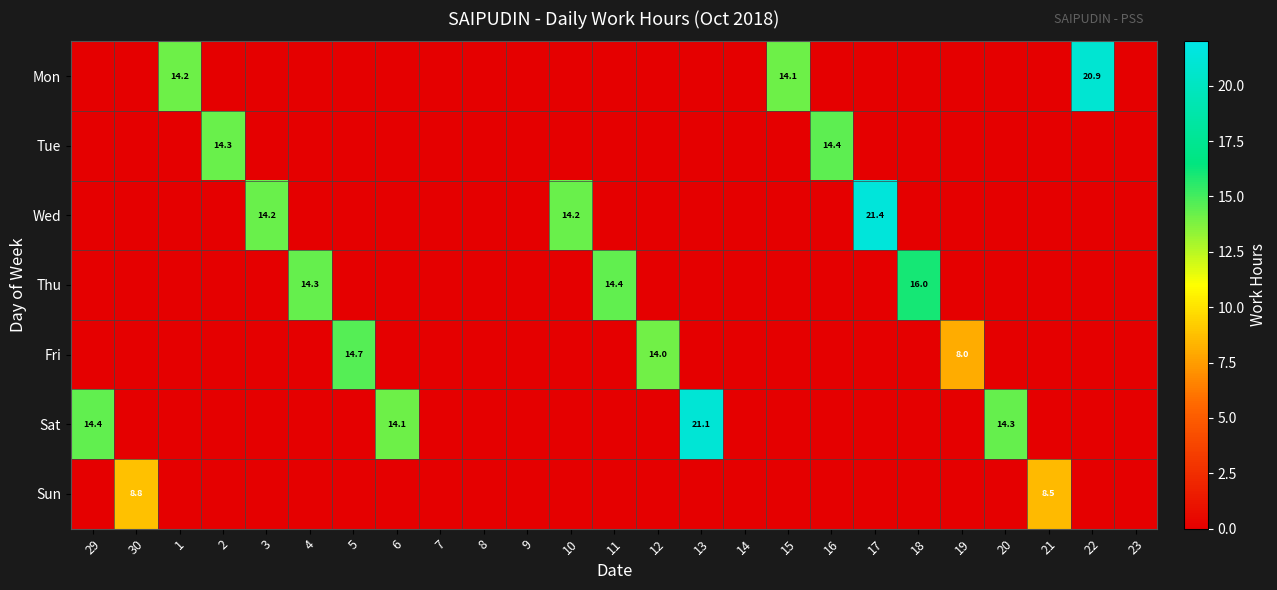

The Fri series shows 4.0 at 12. True or false?

False